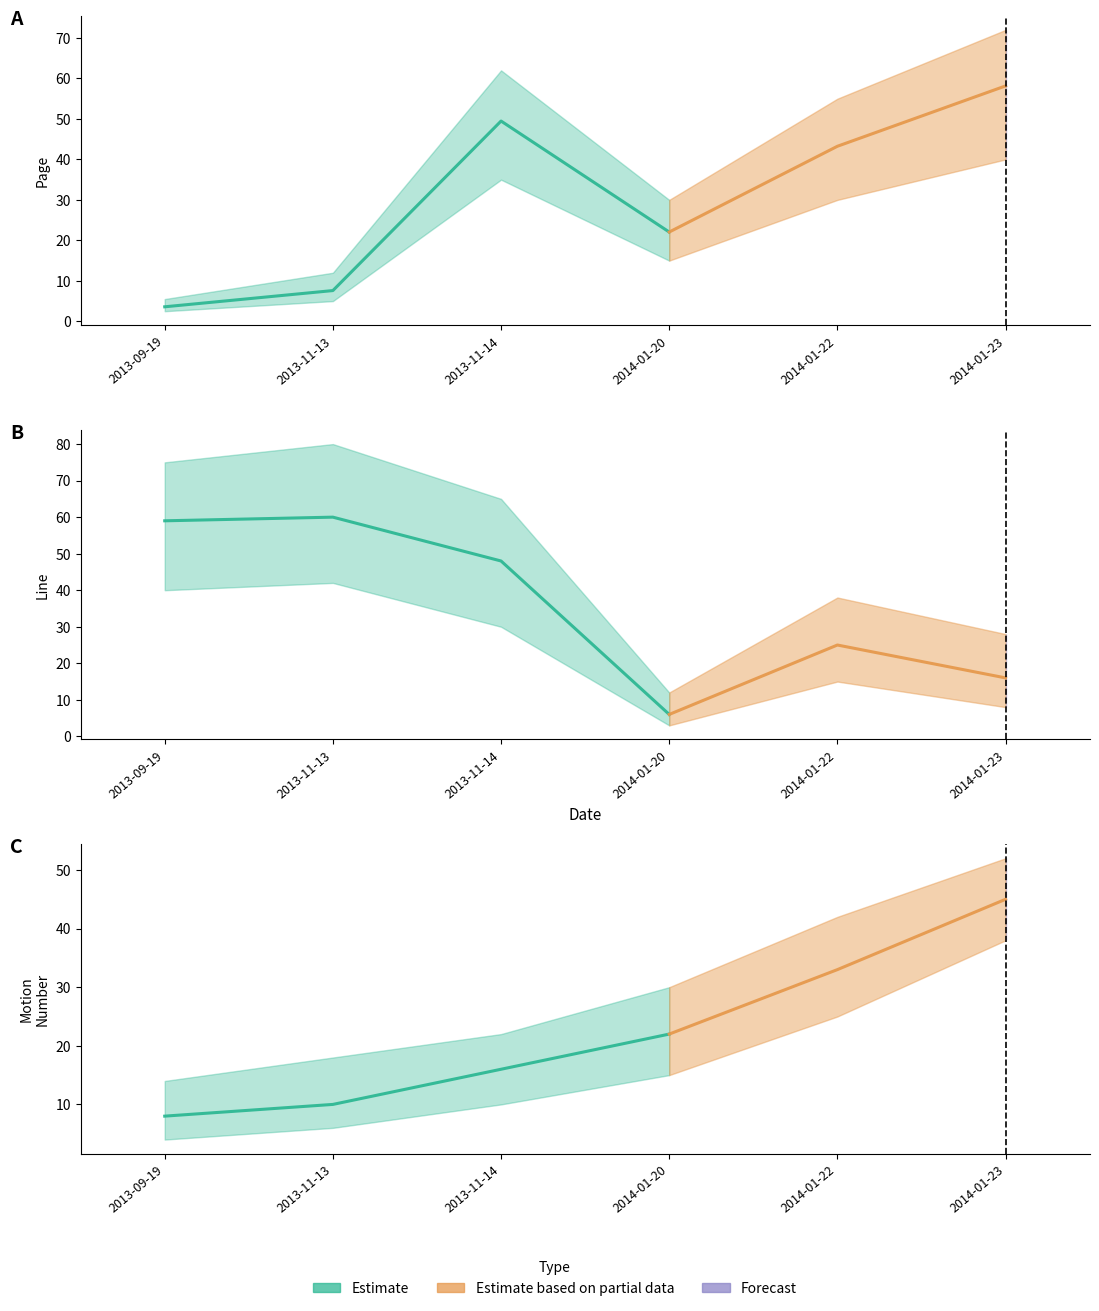

What position from the left is 2013-11-14?

3